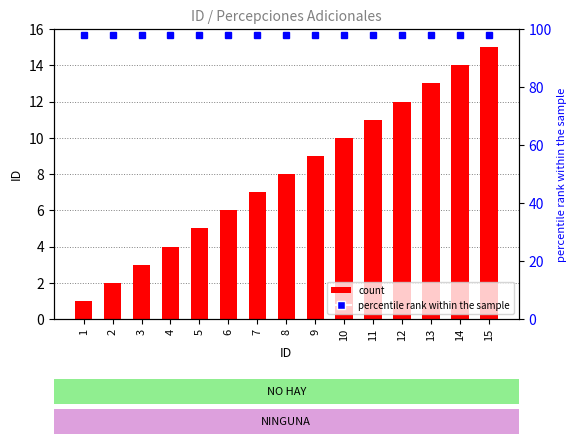

At which label does the data first exceed 8?

9